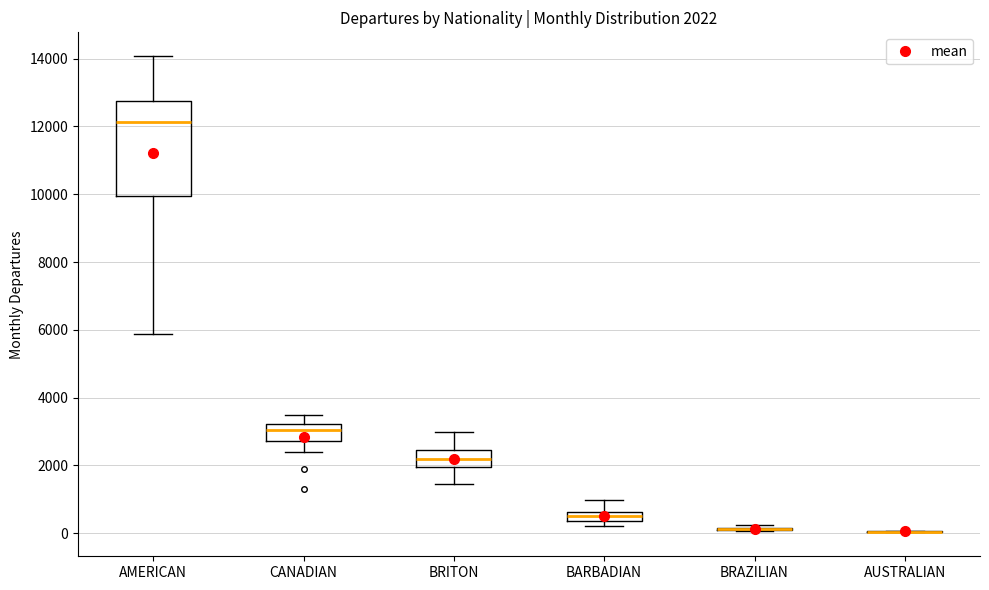

Comparing the boxes themselves (not the whiskers), which one is the tallest?

AMERICAN